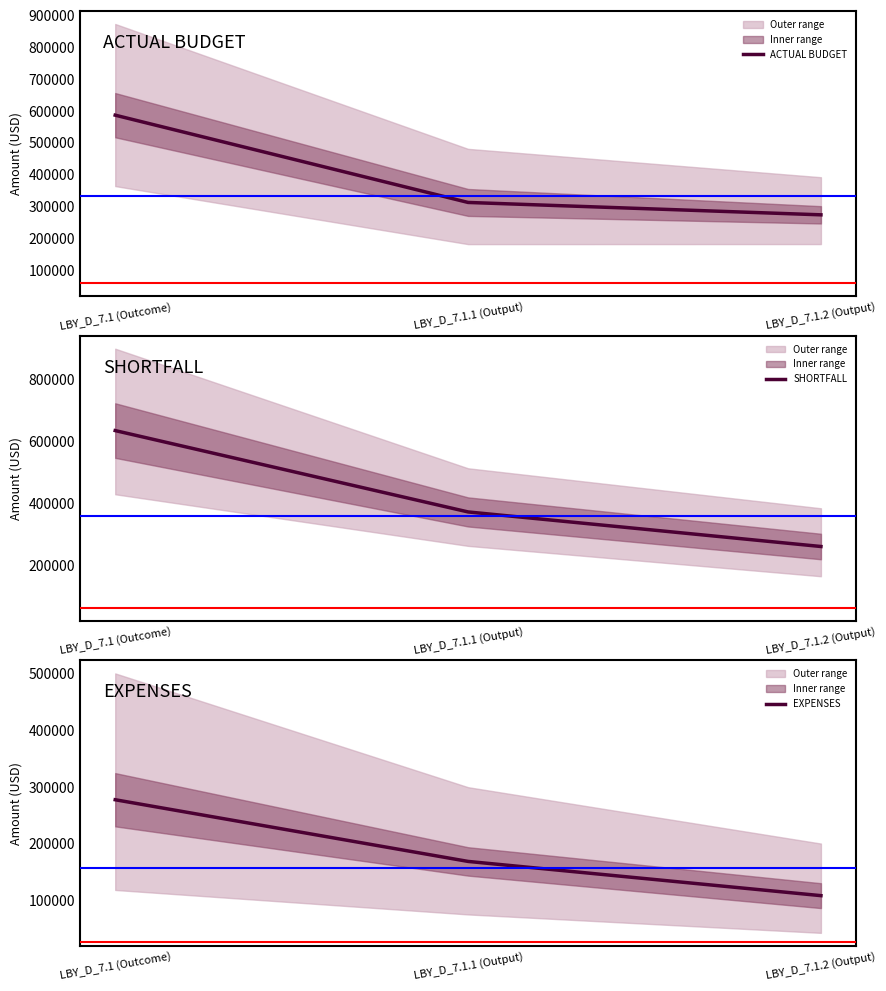

Rank the series by their maximum value, from highest to lowest.

SHORTFALL, ACTUAL BUDGET, EXPENSES